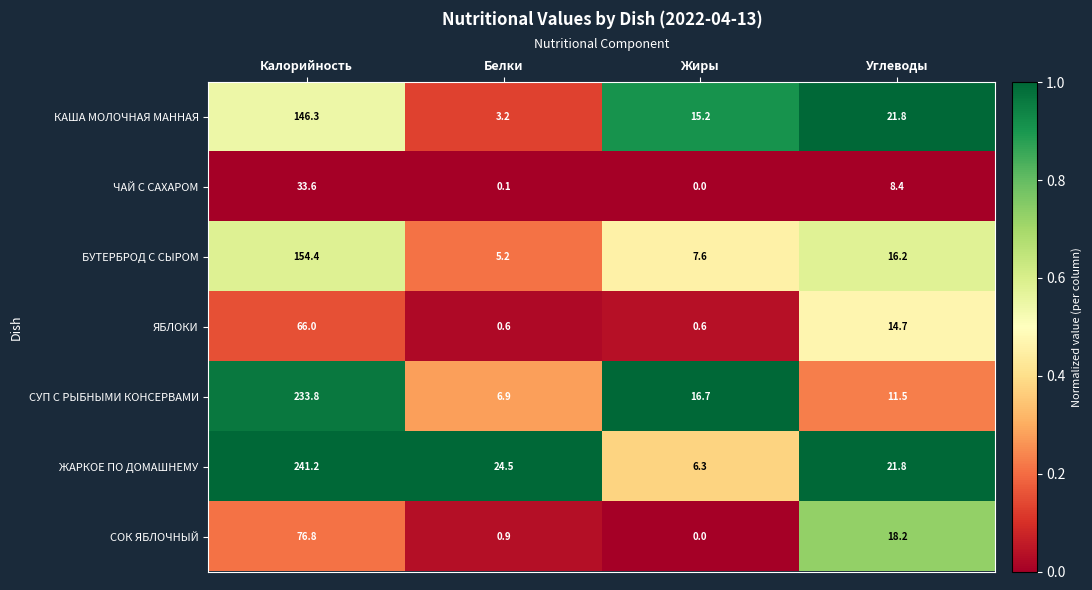

What is the average value of the СУП С РЫБНЫМИ КОНСЕРВАМИ series?

67.2